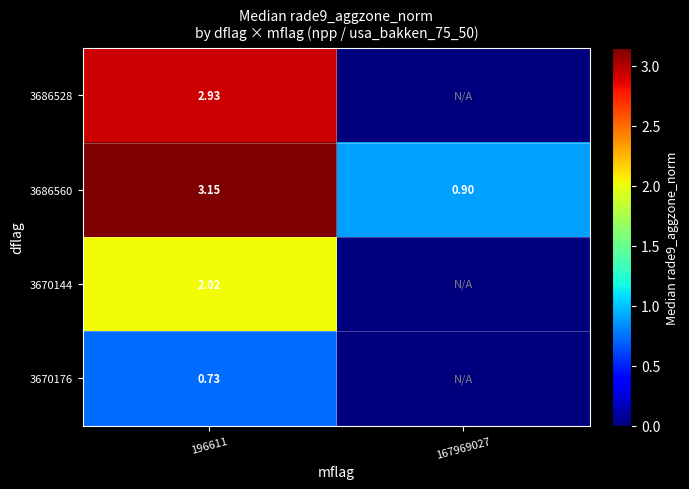

How many positive values does the 3670144 series have?

1